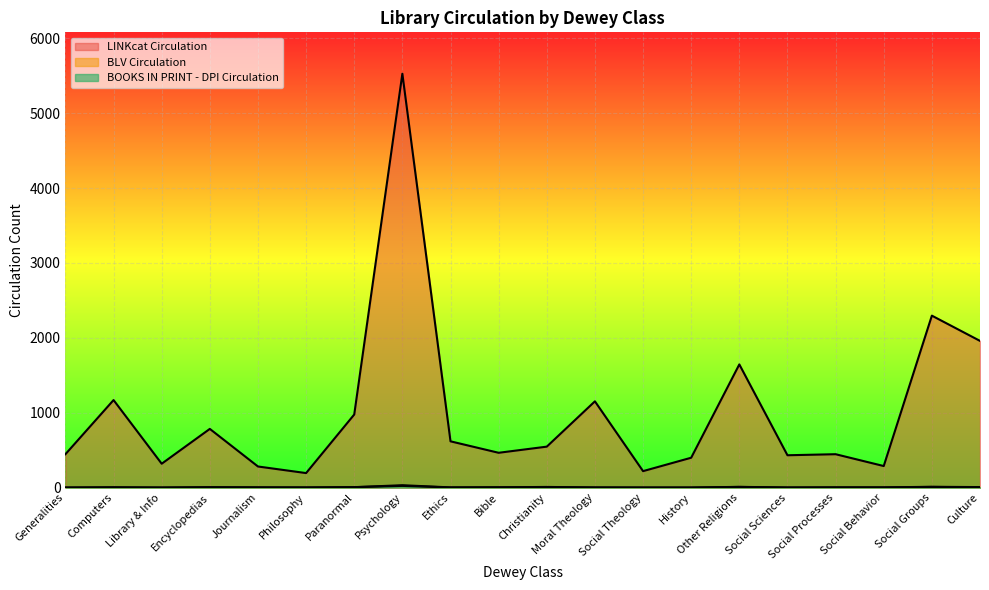

Is the value of BLV Circulation at Psychology greater than the value of LINKcat Circulation at Christianity?

No